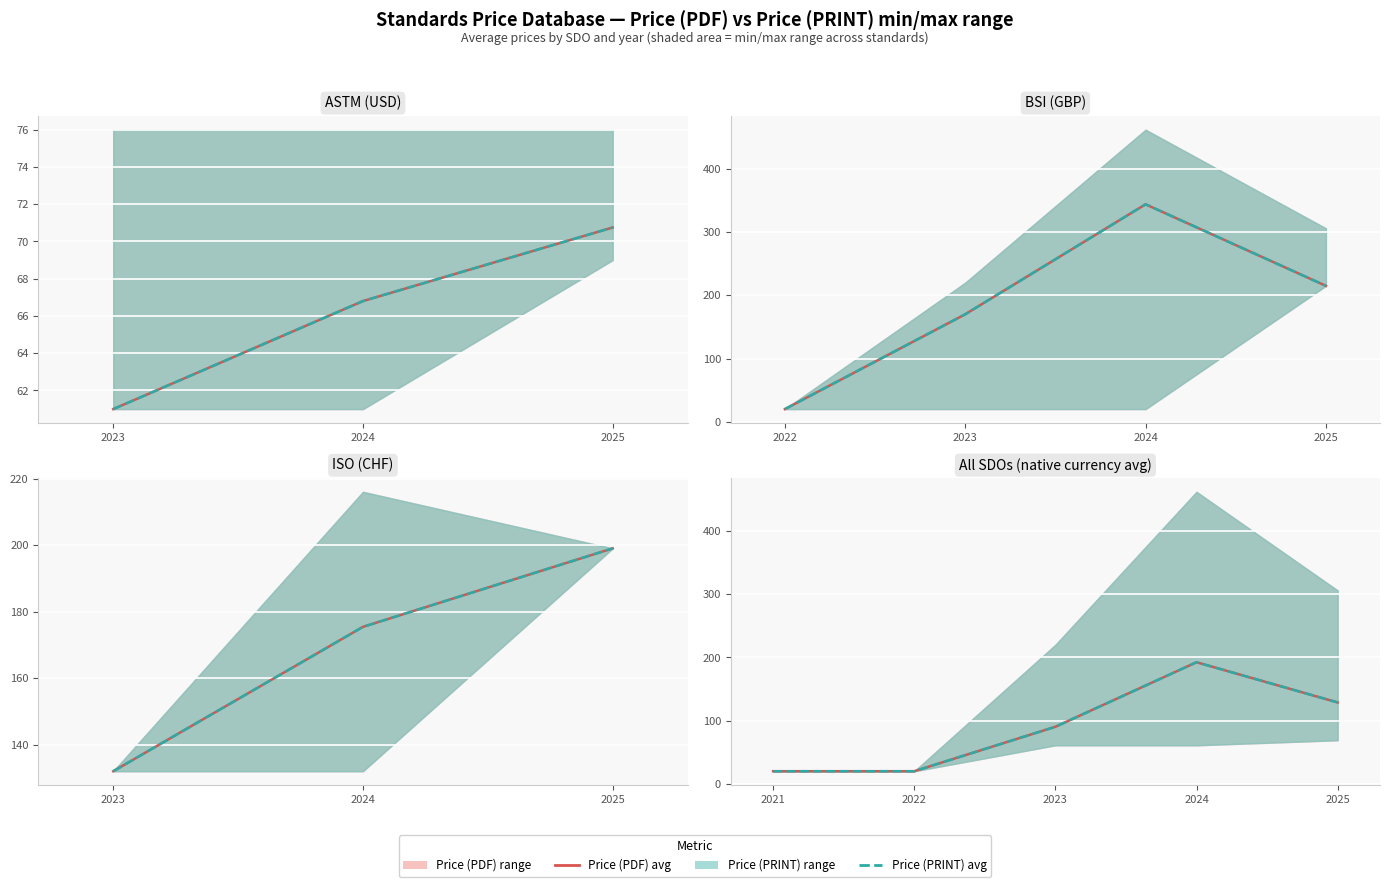

How many interior local peaks does the Price (PRINT) avg series have?

1